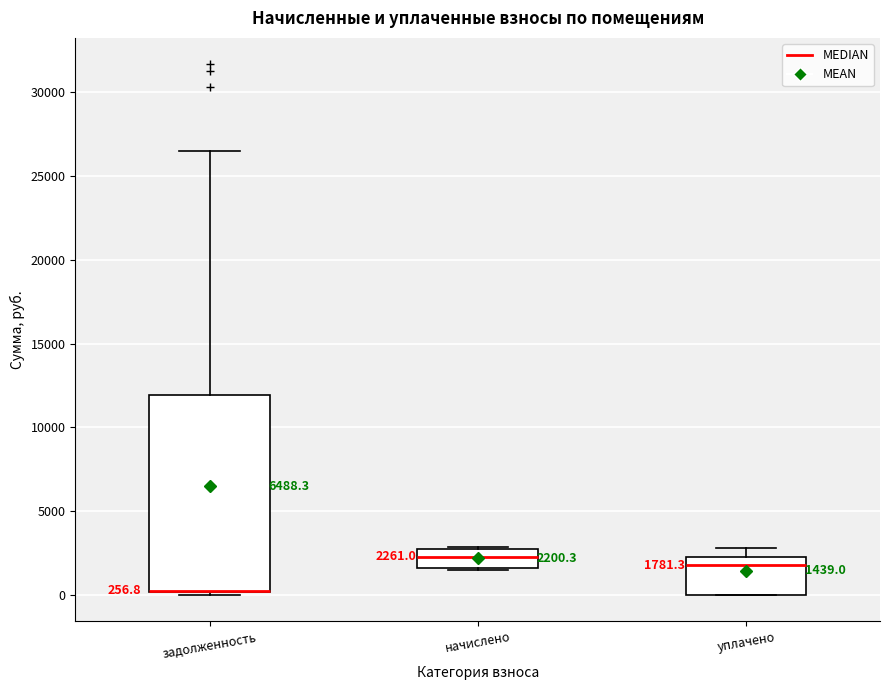

Comparing the boxes themselves (not the whiskers), which one is the tallest?

задолженность